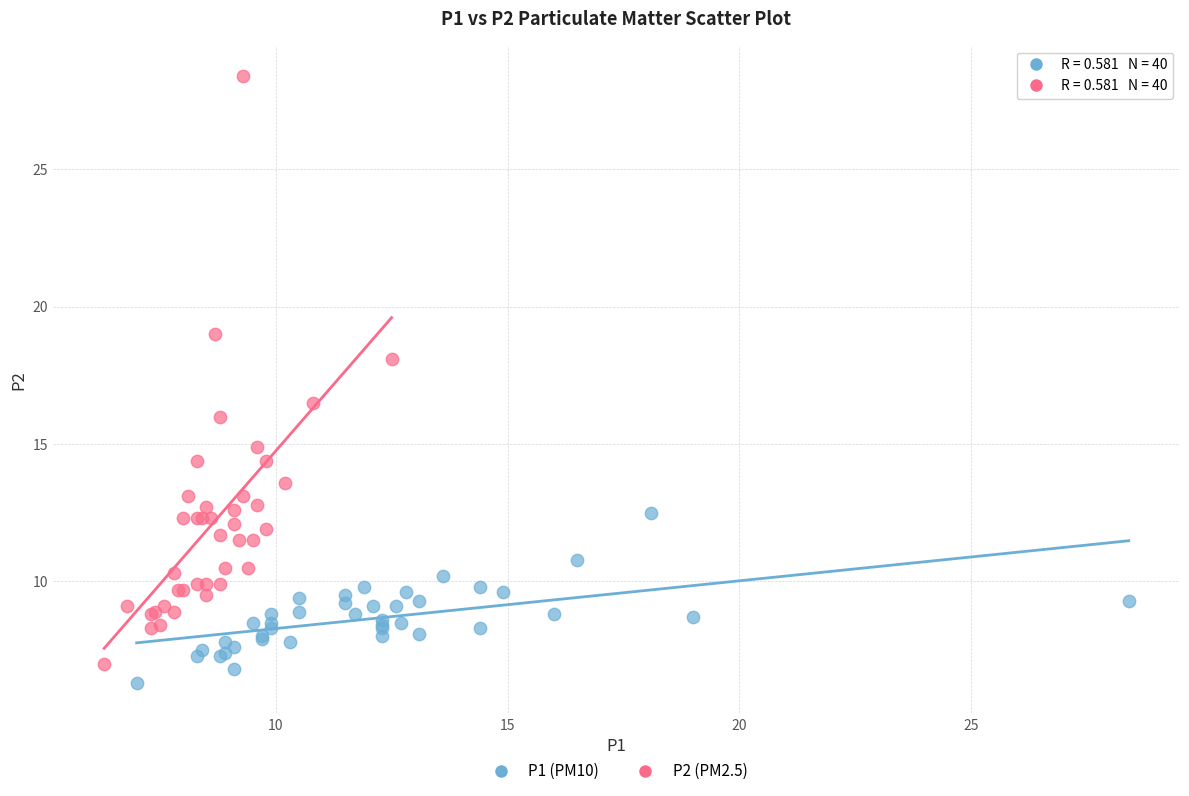

Which series has the widest spread of Y values?

P2 (PM2.5)